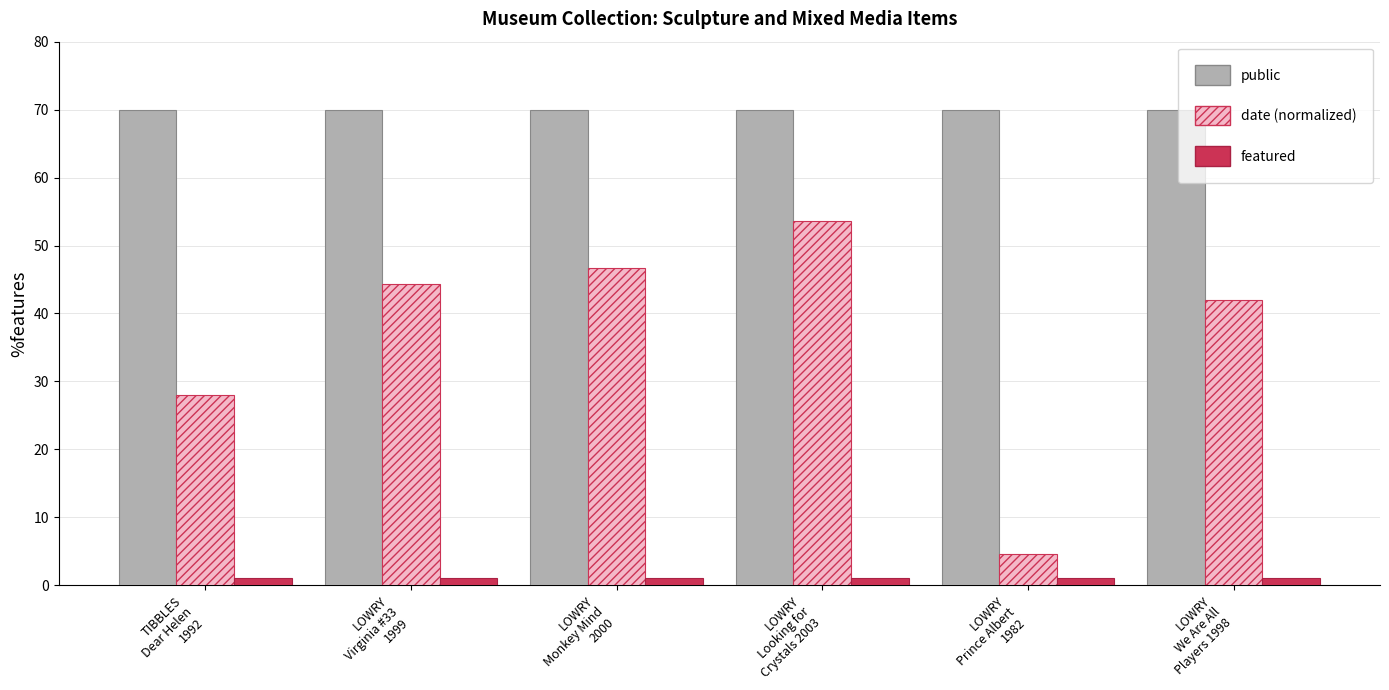

Between LOWRY
Looking for
Crystals 2003 and LOWRY
Prince Albert
1982, which series saw the biggest shift?

date (normalized)